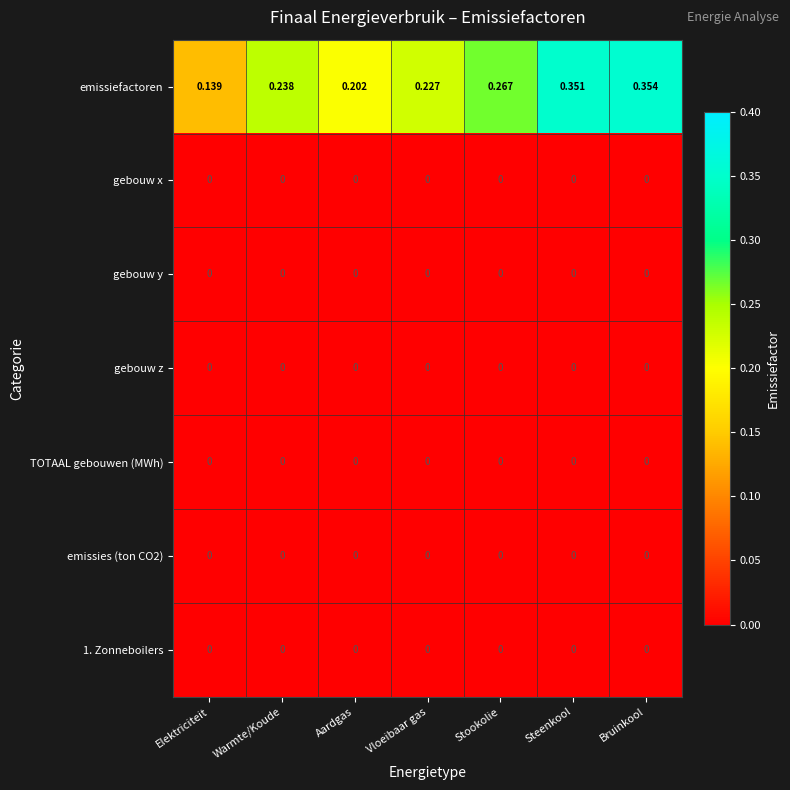

At which category is the sum across all series the highest?

Bruinkool